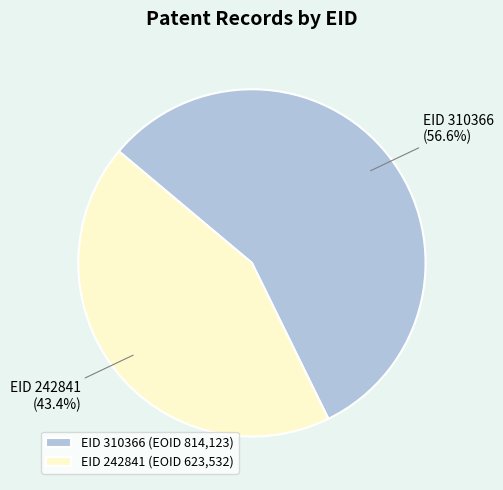

Is EID 242841 the majority of the pie?

No